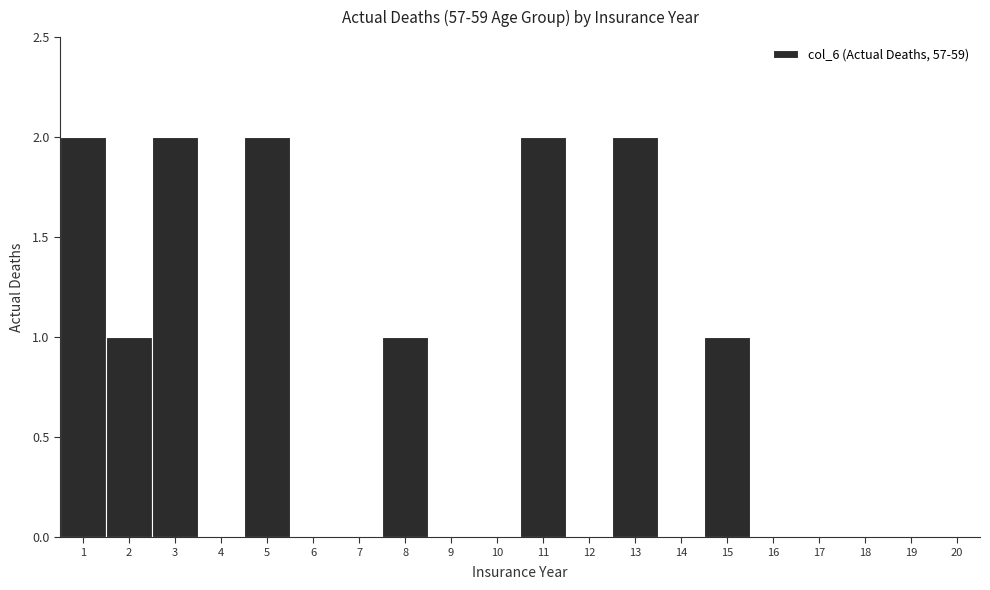

What is the height of the bar covering 7.5 to 8.5 on the x-axis? The values are not printed on the chart, so give them approximately, as read against the axis.

1